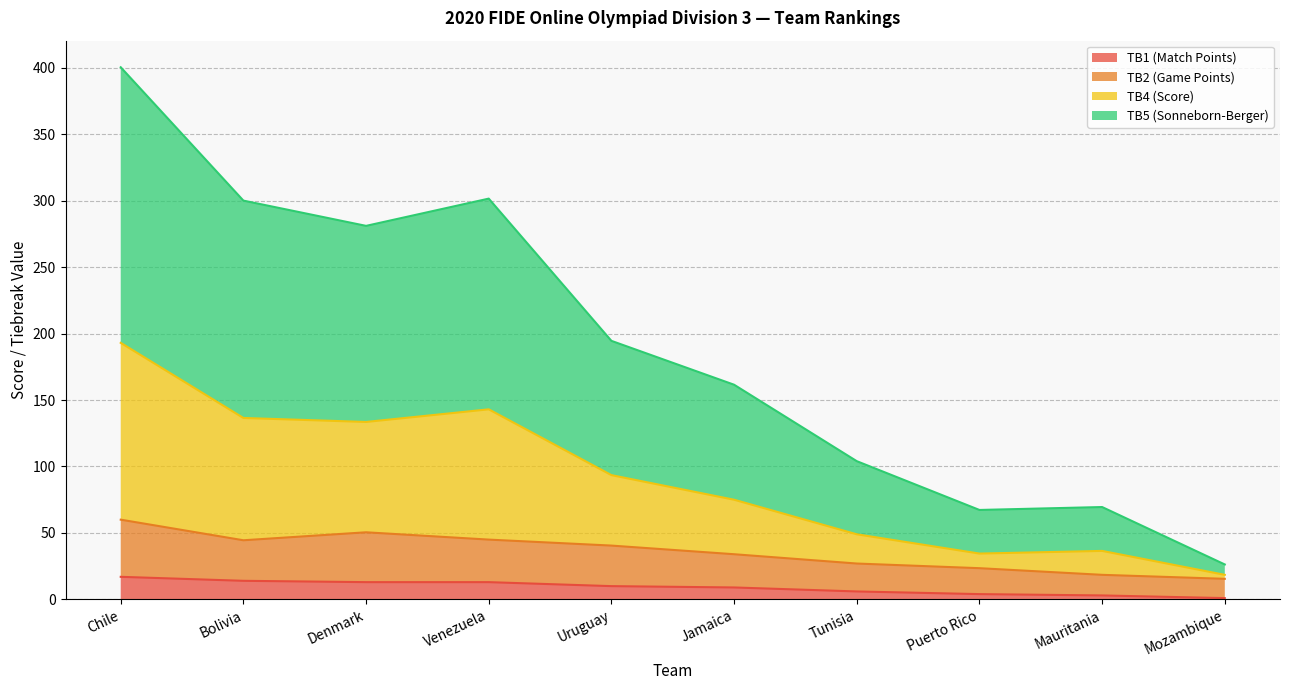

What is the difference between the second highest and second lowest values in the TB2 (Game Points) series?

32.0